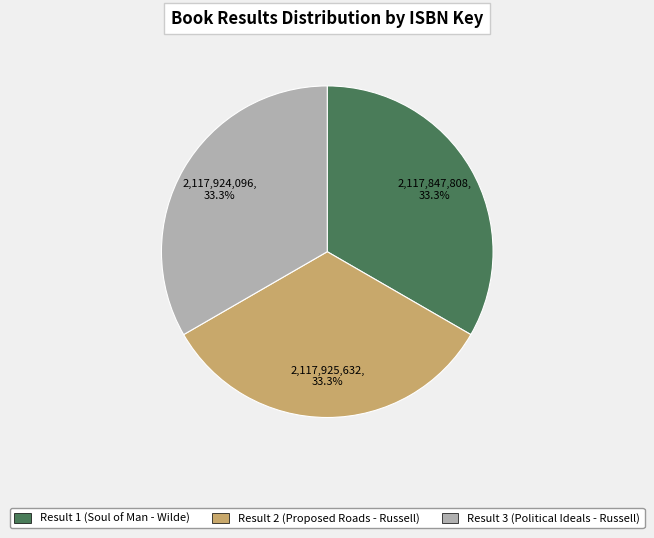

Does any single category account for the majority?

No